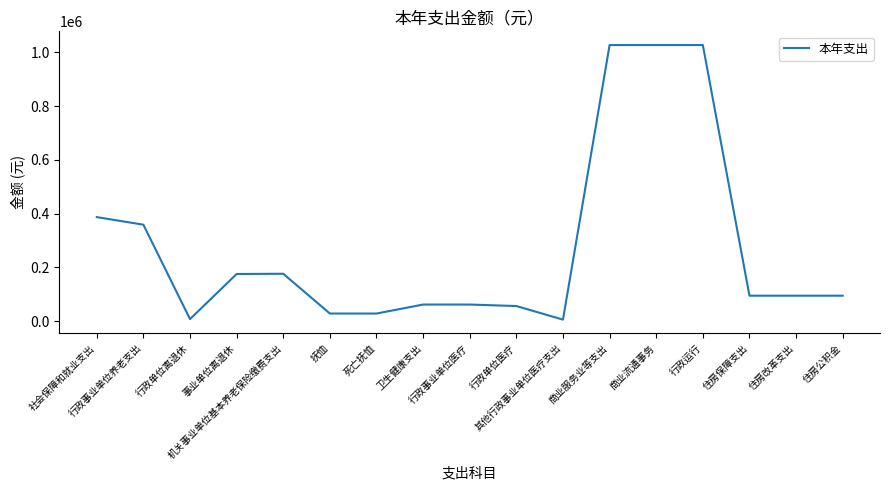

What is the approximate value at 行政运行?

1027290.9